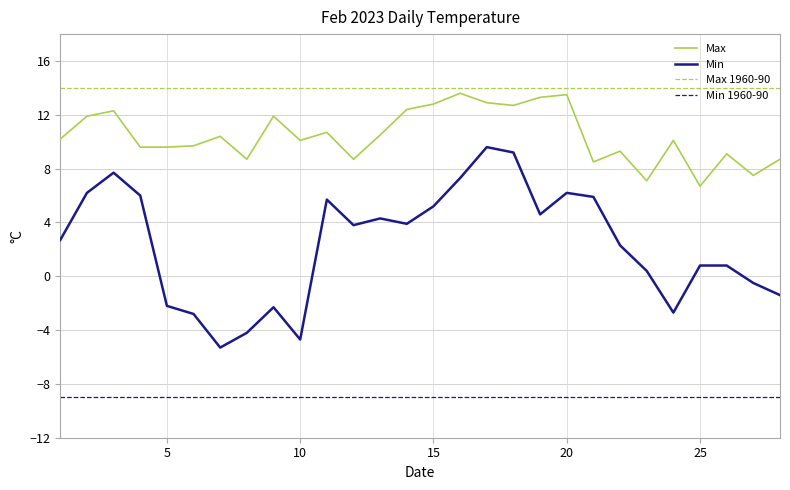

True or false: Max and Min 1960-90 cross at least once.

False